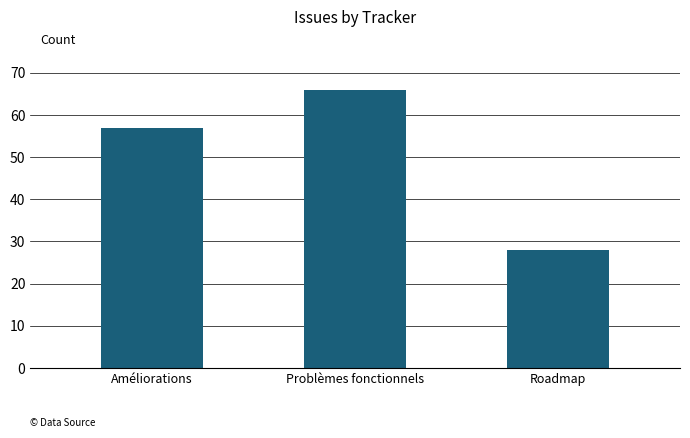

How many distinct data groups are displayed?

1